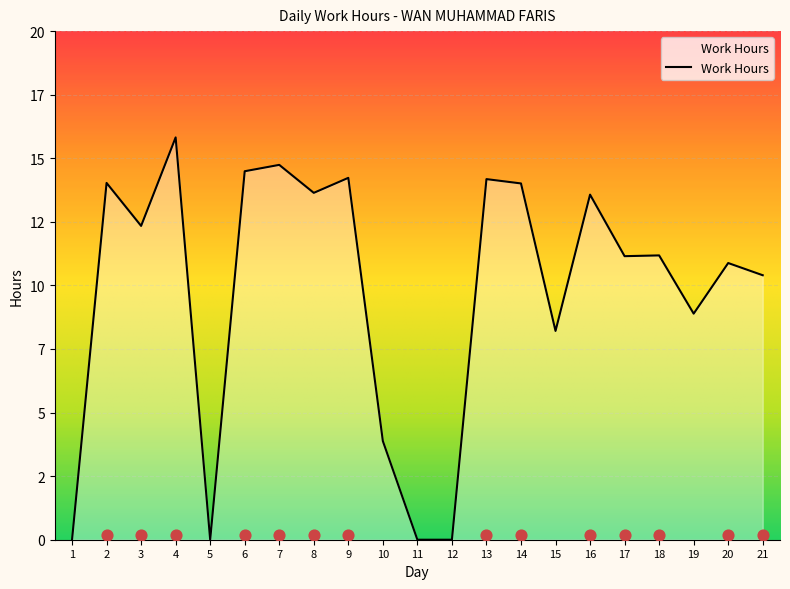

Which has a higher value, 15 or 7?

7